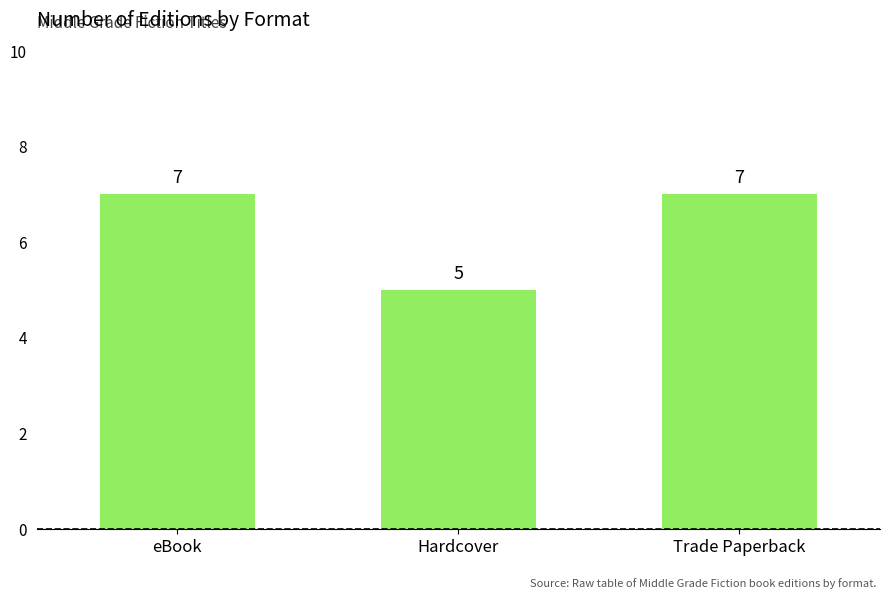

How many values are between 5 and 7?

3